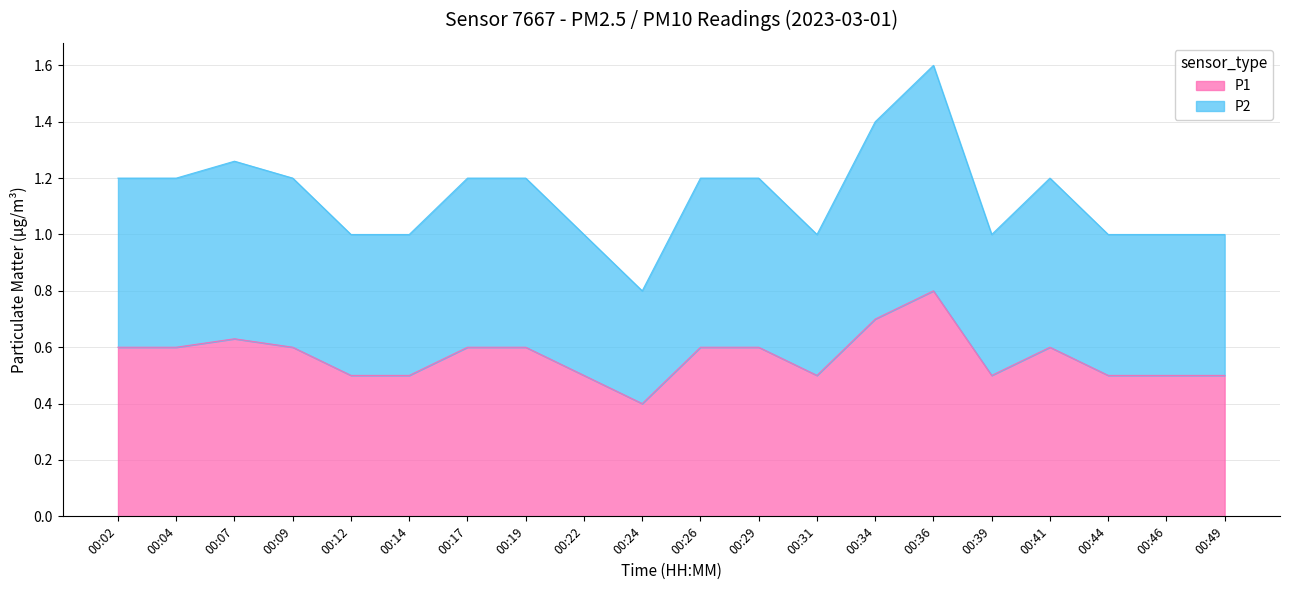

Rank the categories by P1 value from highest to lowest.

00:36, 00:34, 00:07, 00:02, 00:04, 00:09, 00:17, 00:19, 00:26, 00:29, 00:41, 00:12, 00:14, 00:22, 00:31, 00:39, 00:44, 00:46, 00:49, 00:24